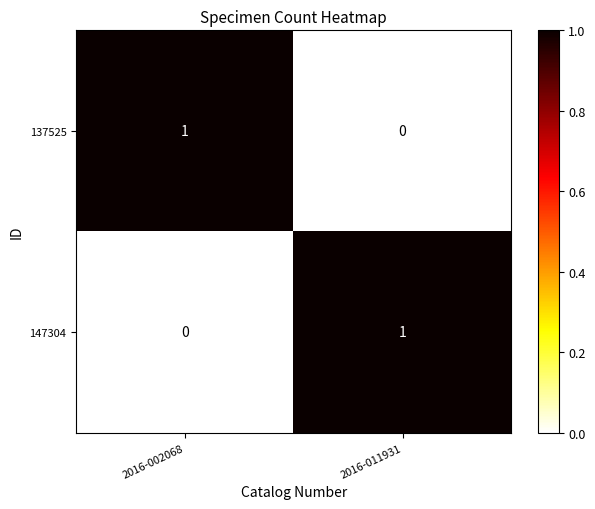

List the labels in order of 137525 value, largest first.

2016-002068, 2016-011931